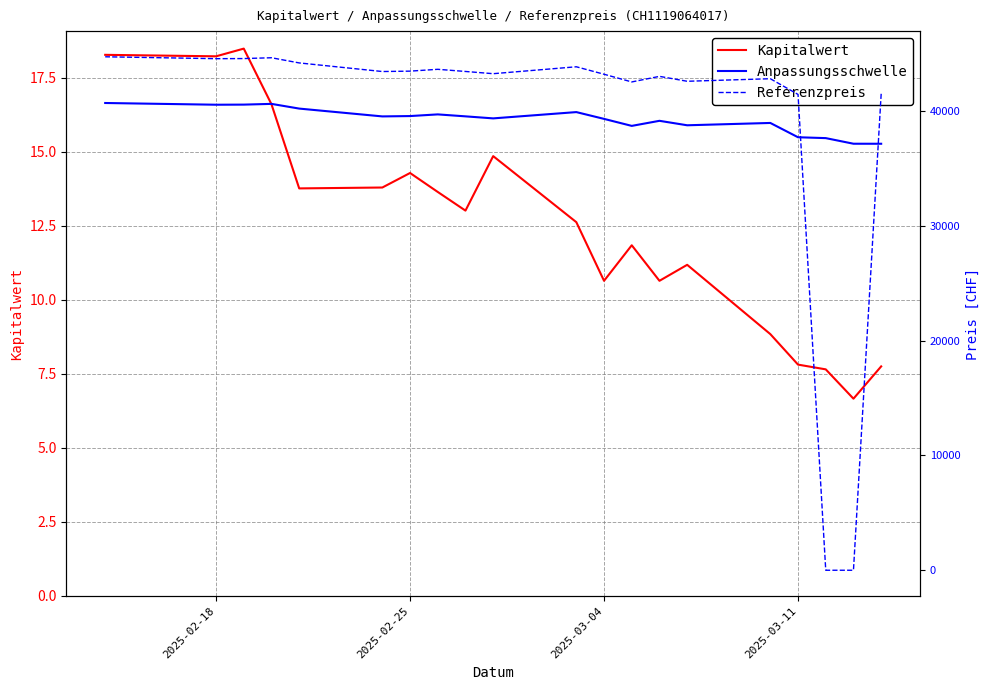

Which series has the widest spread of values?

Referenzpreis